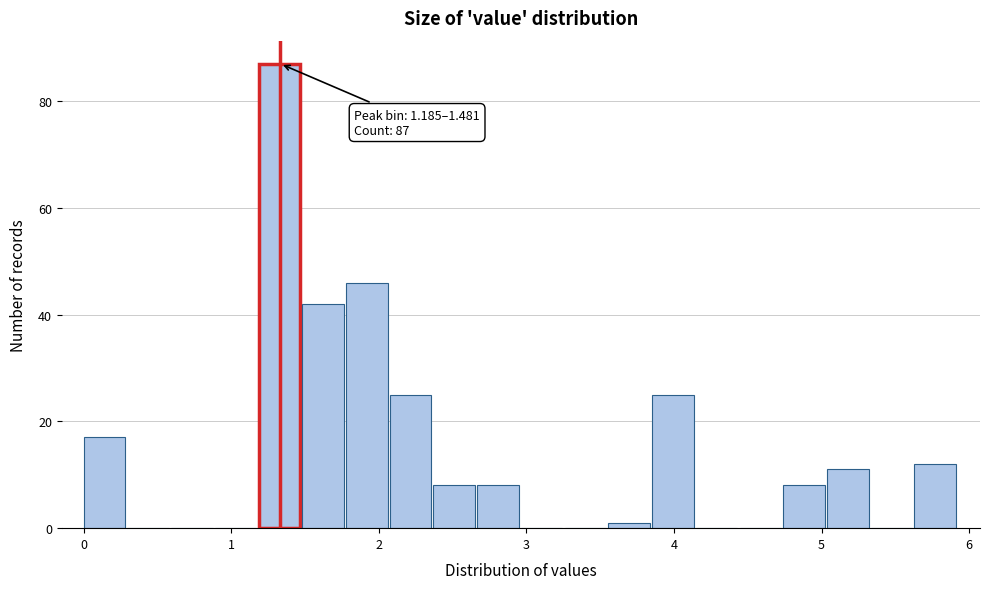

Read against the x-axis, roughly where is the centre of the tallest bar?

1.3